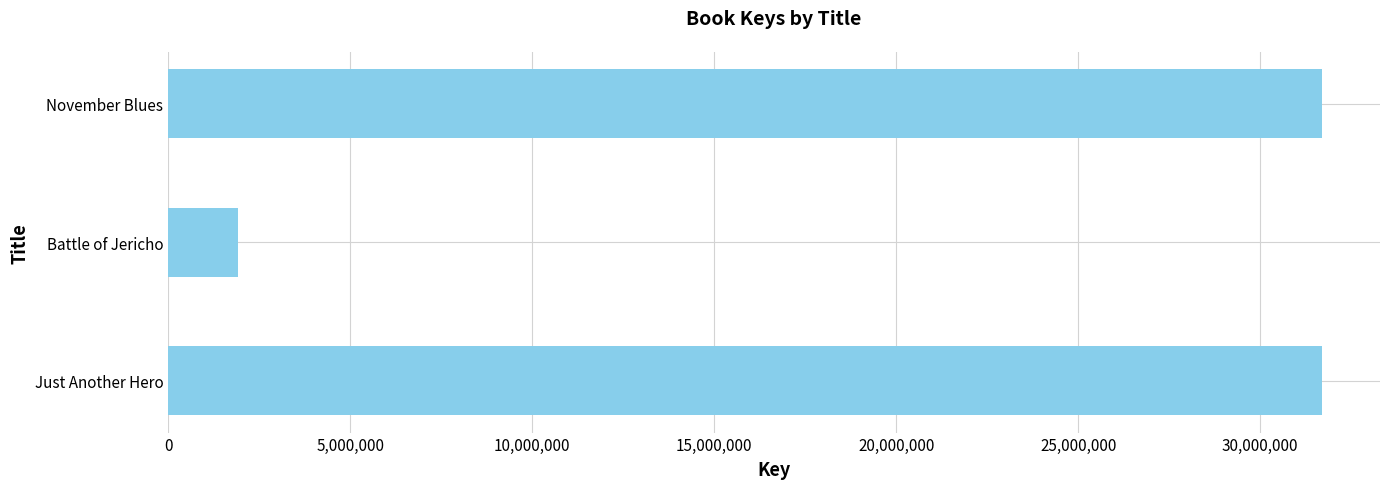

What is the change in value from Just Another Hero to Battle of Jericho?

-29795997